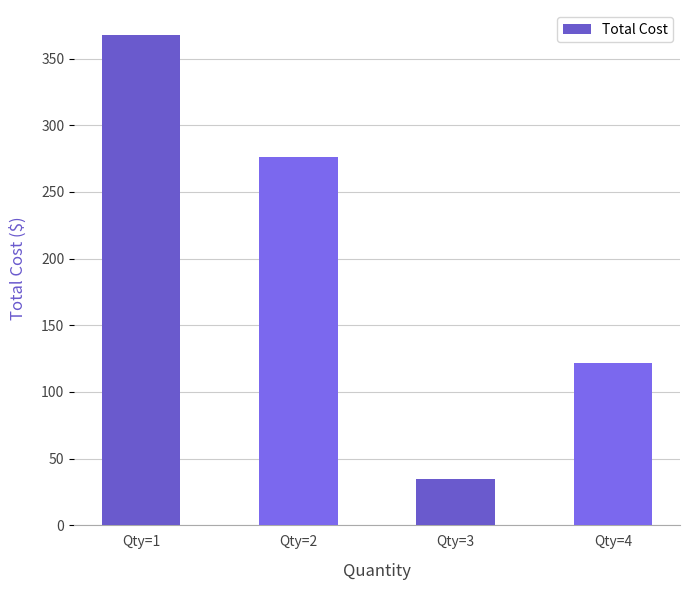

What is the ratio of the value at Qty=4 to the value at Qty=3?

3.5